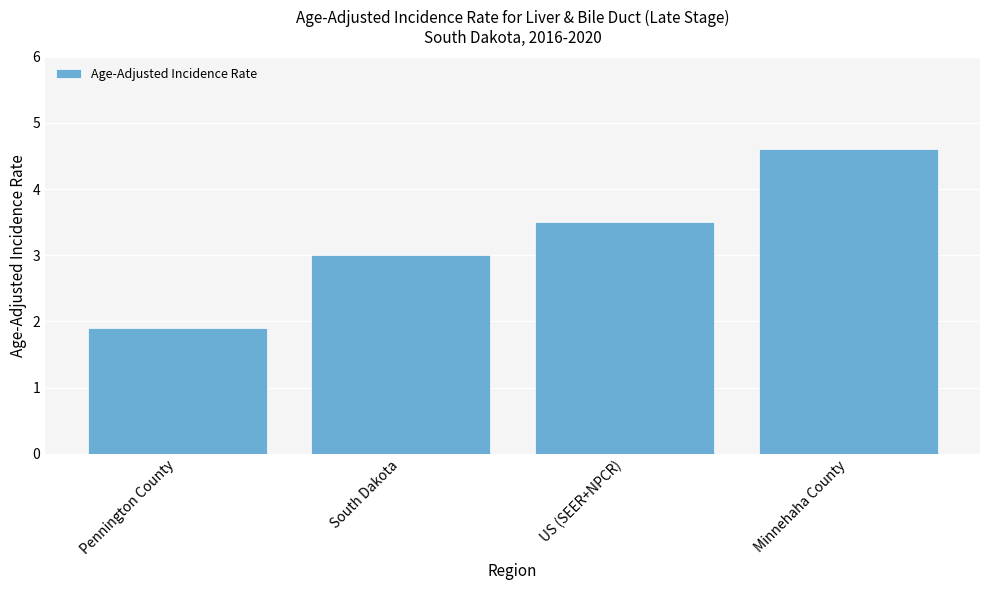

True or false: the data shows 1.9 at Pennington County.

True